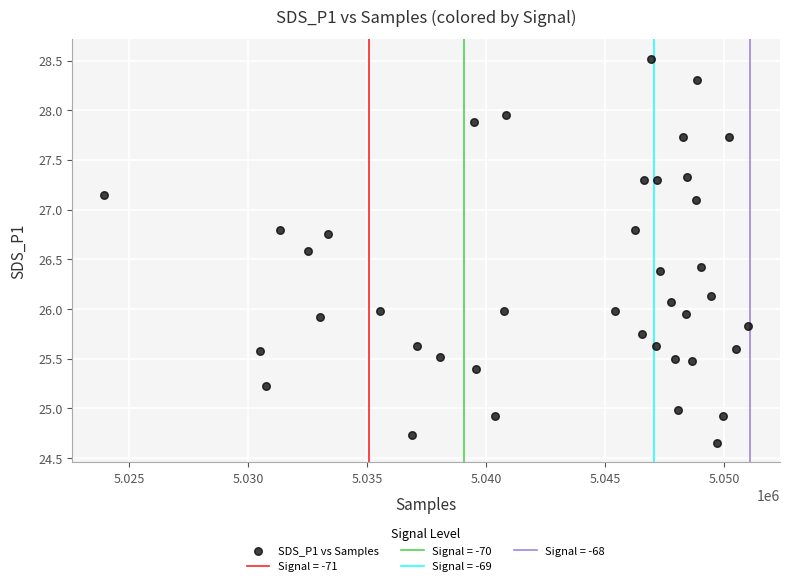

What is the range of Y values (max minus min)?

3.9